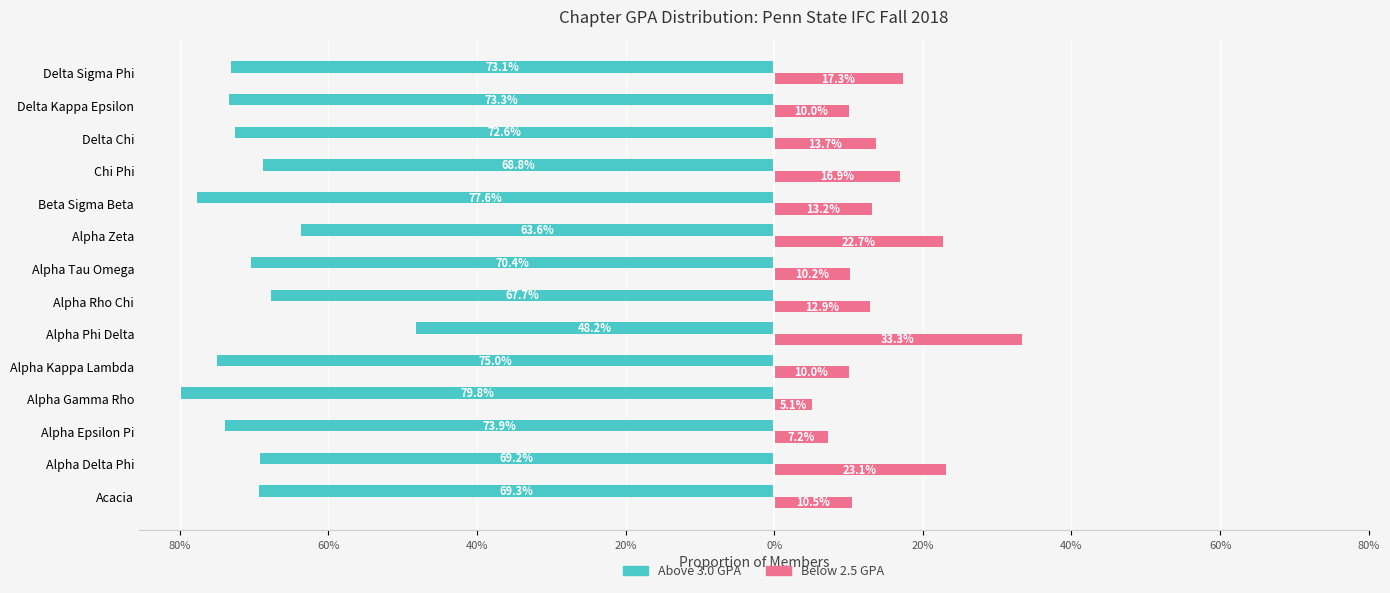

Reading right to left, list all the values displayed in this chart.

Above 3.0 GPA: -73.1	-73.3	-72.6	-68.8	-77.6	-63.6	-70.4	-67.7	-48.2	-75.0	-79.8	-73.9	-69.2	-69.3
Below 2.5 GPA: 17.3	10.0	13.7	16.9	13.2	22.7	10.2	12.9	33.3	10.0	5.1	7.2	23.1	10.5